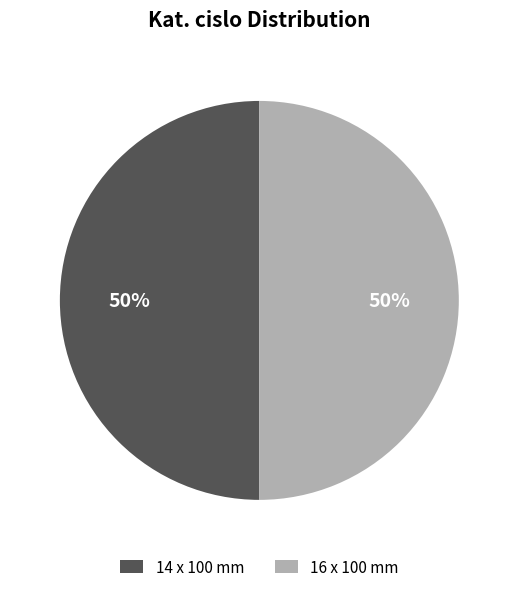

Count the number of slices in the pie.

2